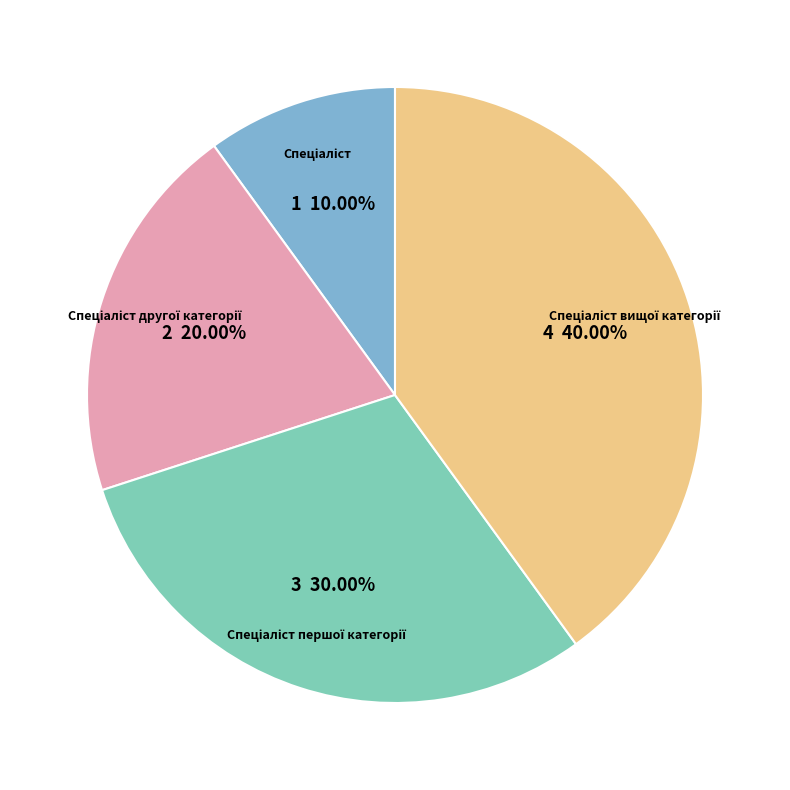

Does any single category account for the majority?

No